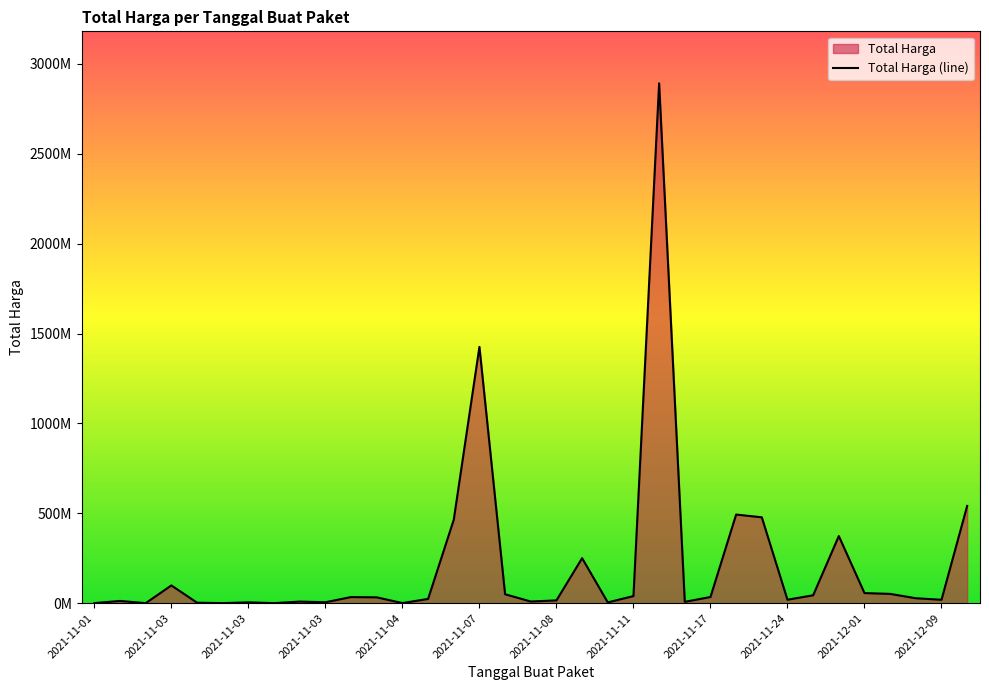

Where is the data nearest to the value 1446100000?

2021-11-07